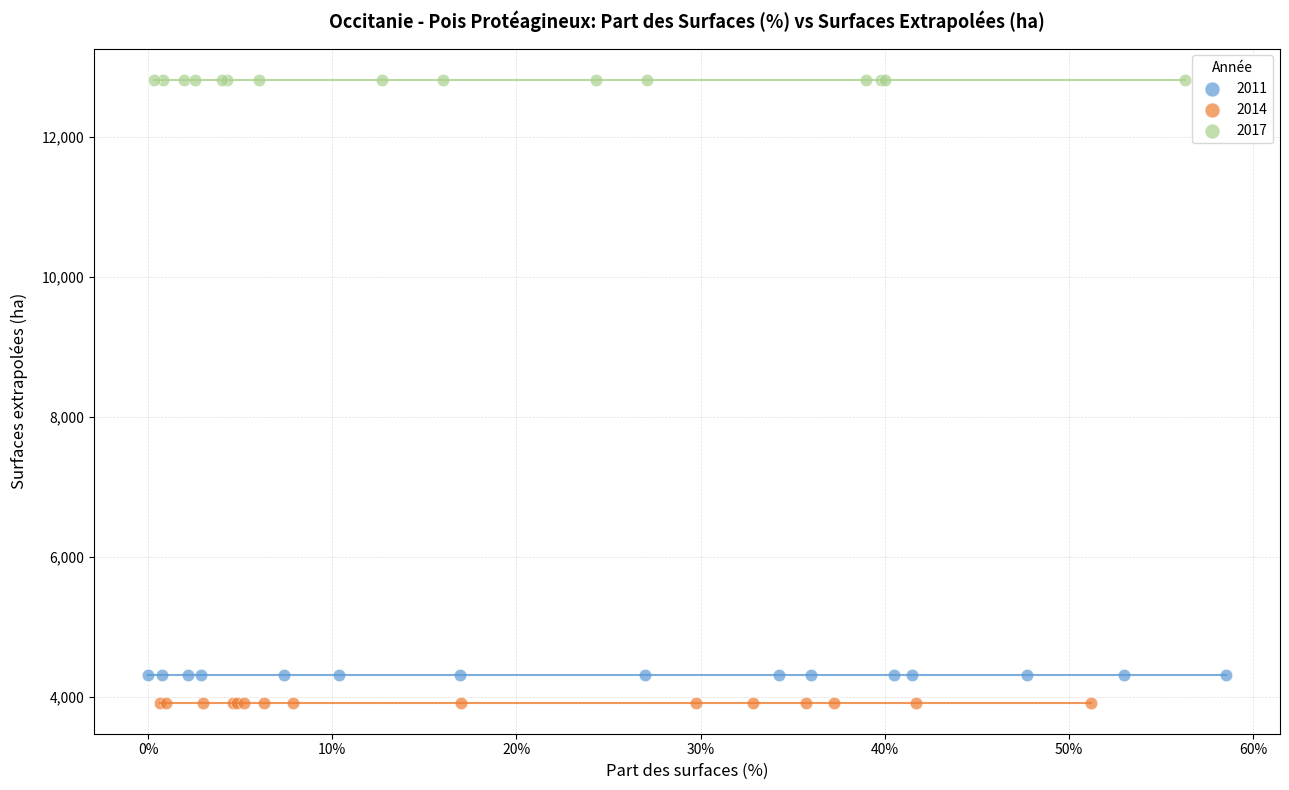

What are all the series names shown in the legend?

2011, 2014, 2017